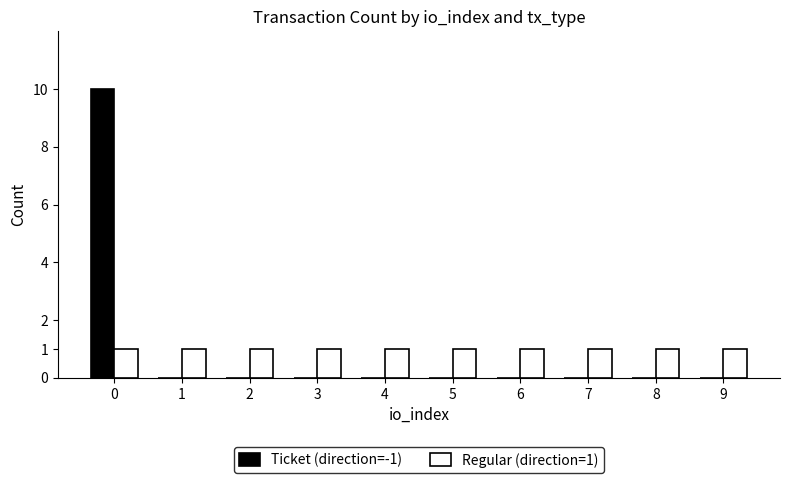

Is the value of Ticket (direction=-1) at 5 greater than the value of Regular (direction=1) at 9?

No